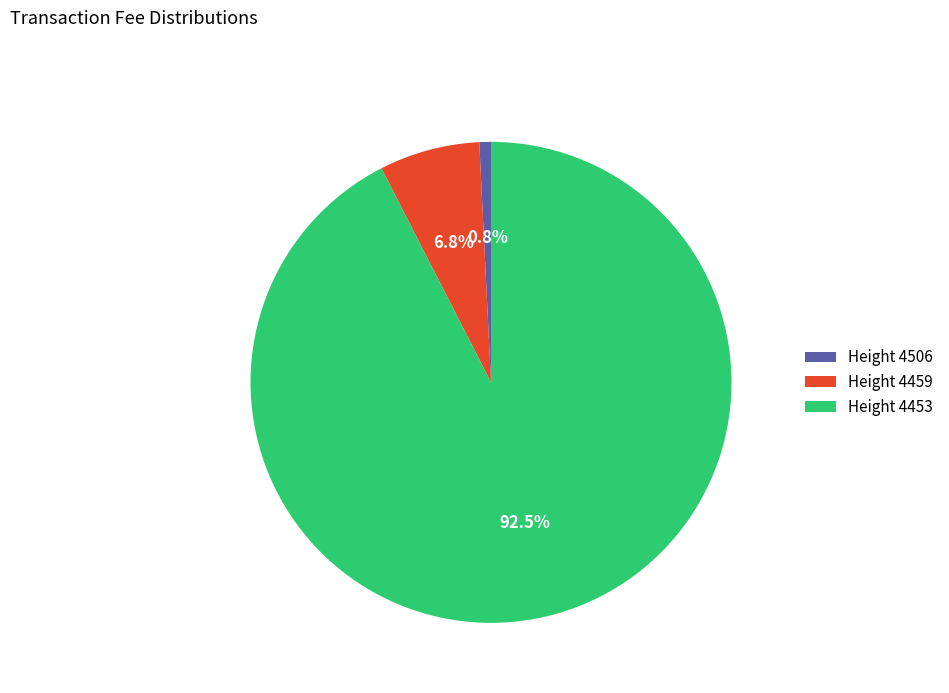

Is there a majority slice in this chart?

Yes